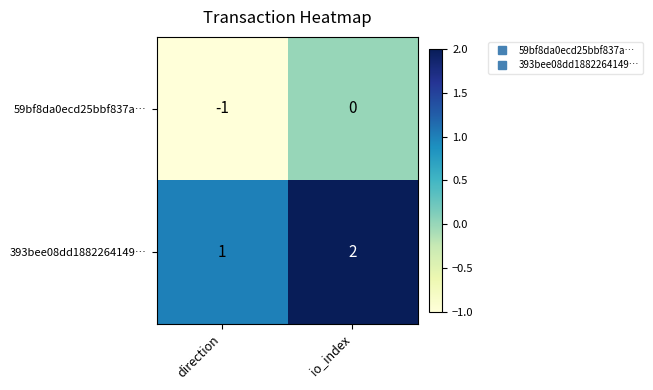

At direction, list the series in order from smallest to largest.

59bf8da0ecd25bbf837a…, 393bee08dd1882264149…